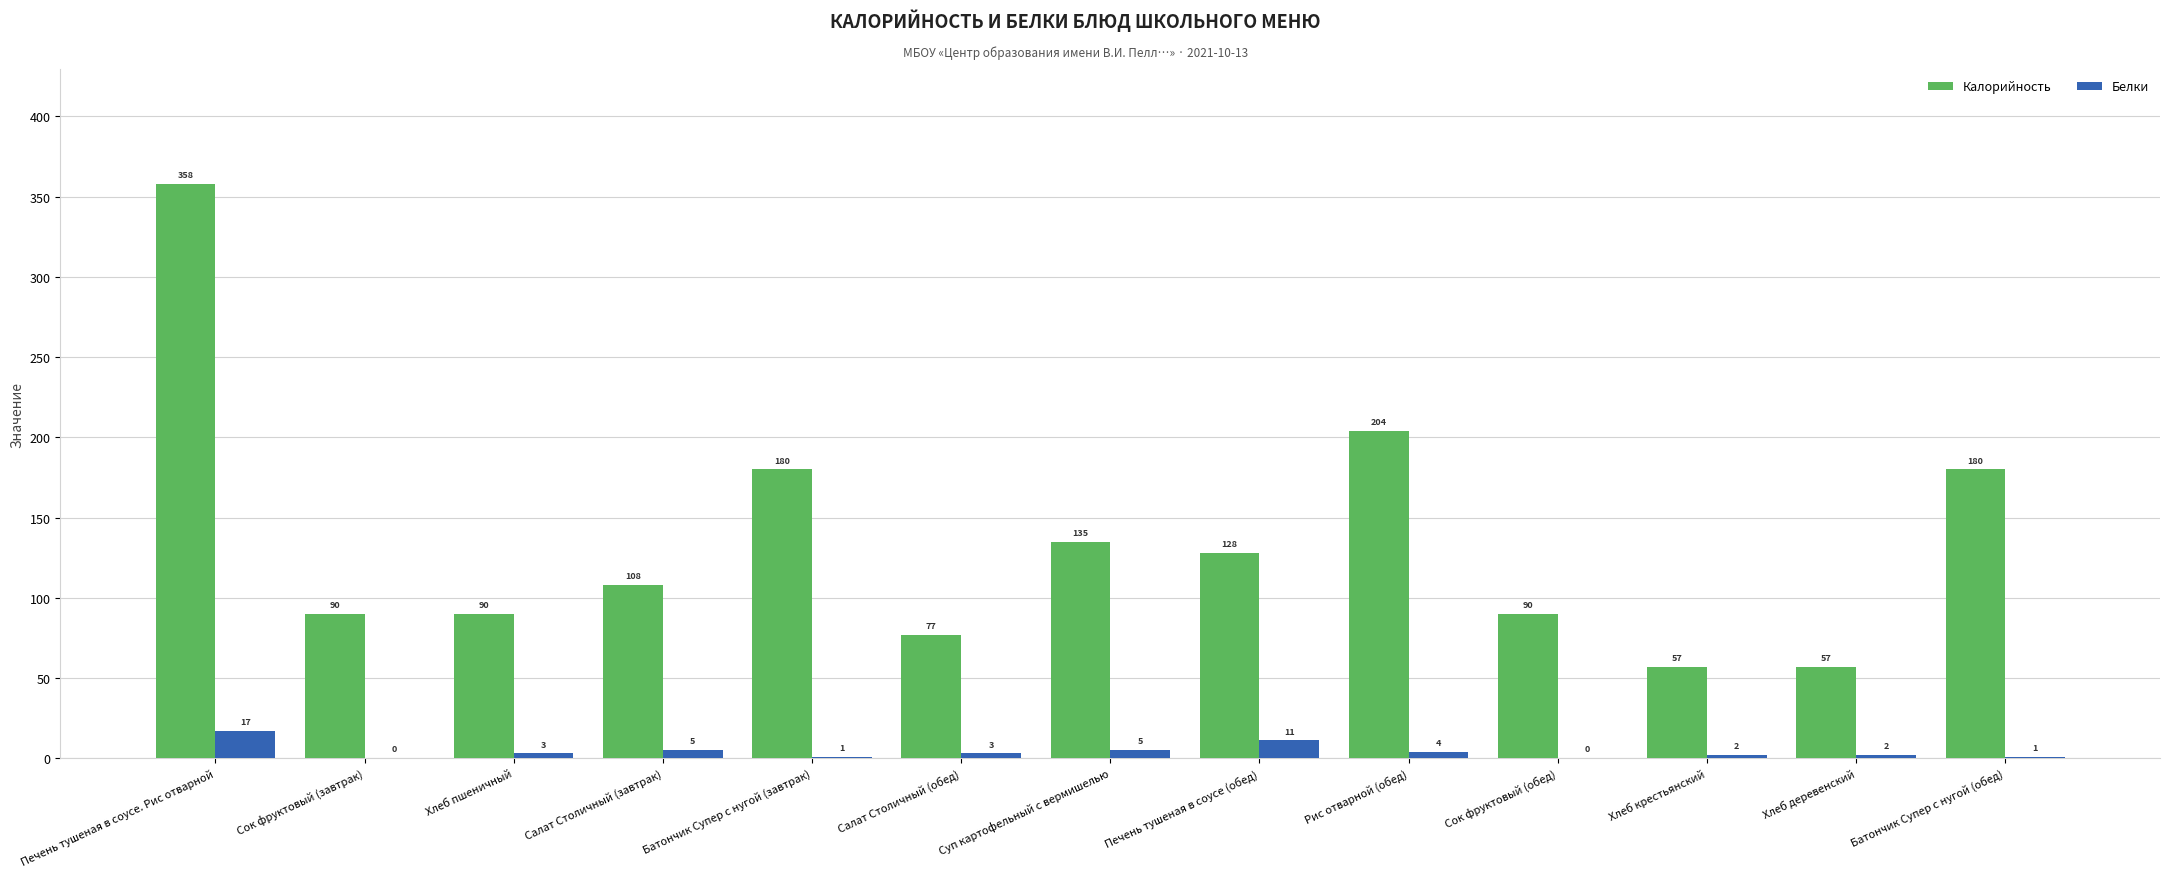

Does the chart contain stacked bars?

No